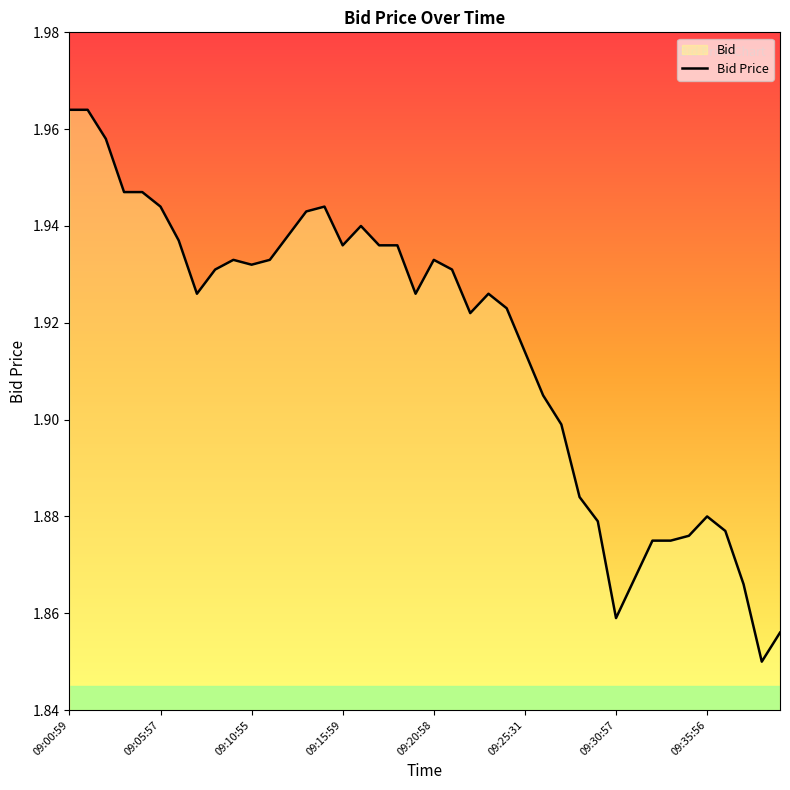

Reading left to right, transcribe all the data shown in this chart.

2.0	2.0	2.0	1.9	1.9	1.9	1.9	1.9	1.9	1.9	1.9	1.9	1.9	1.9	1.9	1.9	1.9	1.9	1.9	1.9	1.9	1.9	1.9	1.9	1.9	1.9	1.9	1.9	1.9	1.9	1.9	1.9	1.9	1.9	1.9	1.9	1.9	1.9	1.9	1.9